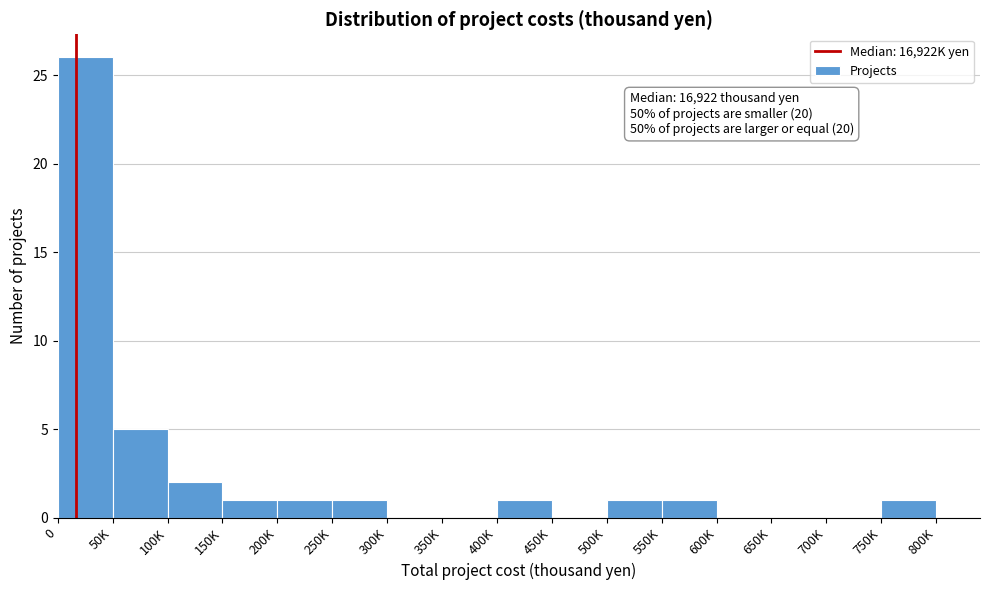

Reading left to right, transcribe all the data shown in this chart.

0=26	50K=5	100K=2	150K=1	200K=1	250K=1	300K=0	350K=0	400K=1	450K=0	500K=1	550K=1	600K=0	650K=0	700K=0	750K=1